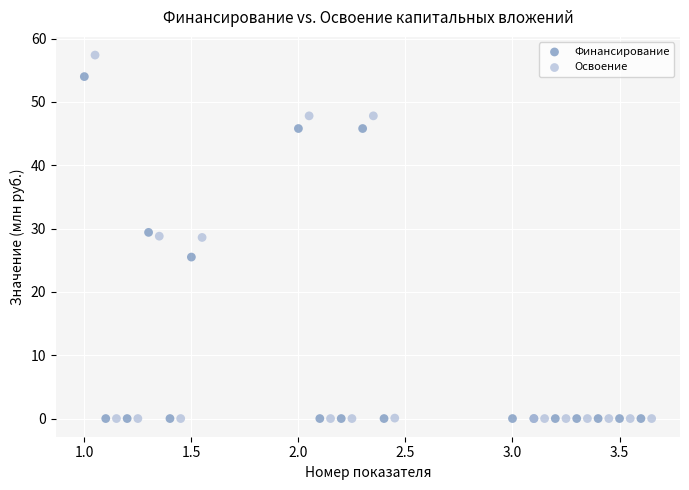

Which series contains the highest Y value?

Освоение